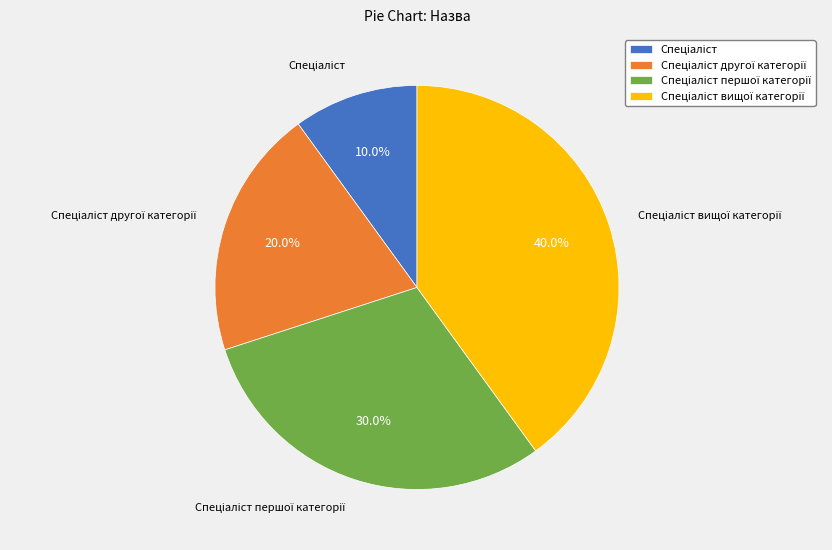

Count the number of slices in the pie.

4